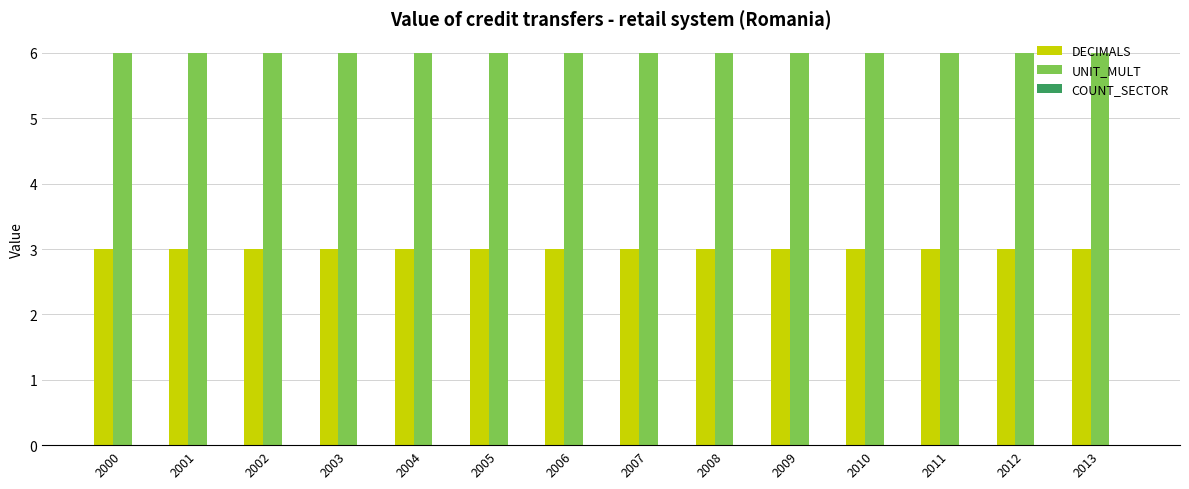

What is the difference between the highest and lowest values at 2008?

3